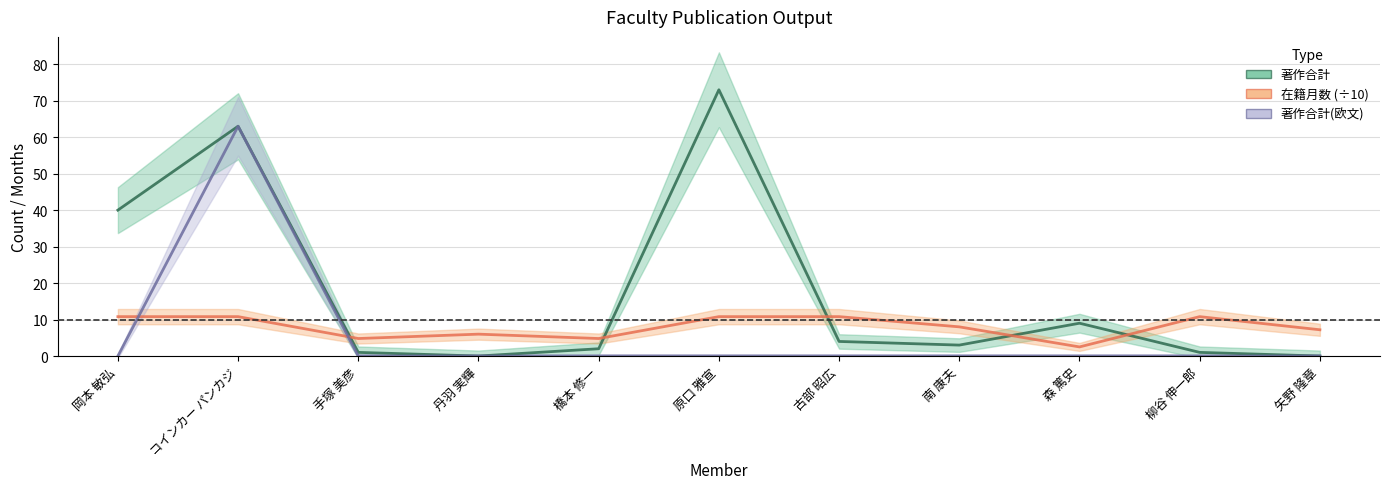

How many lines are shown in the chart?

3